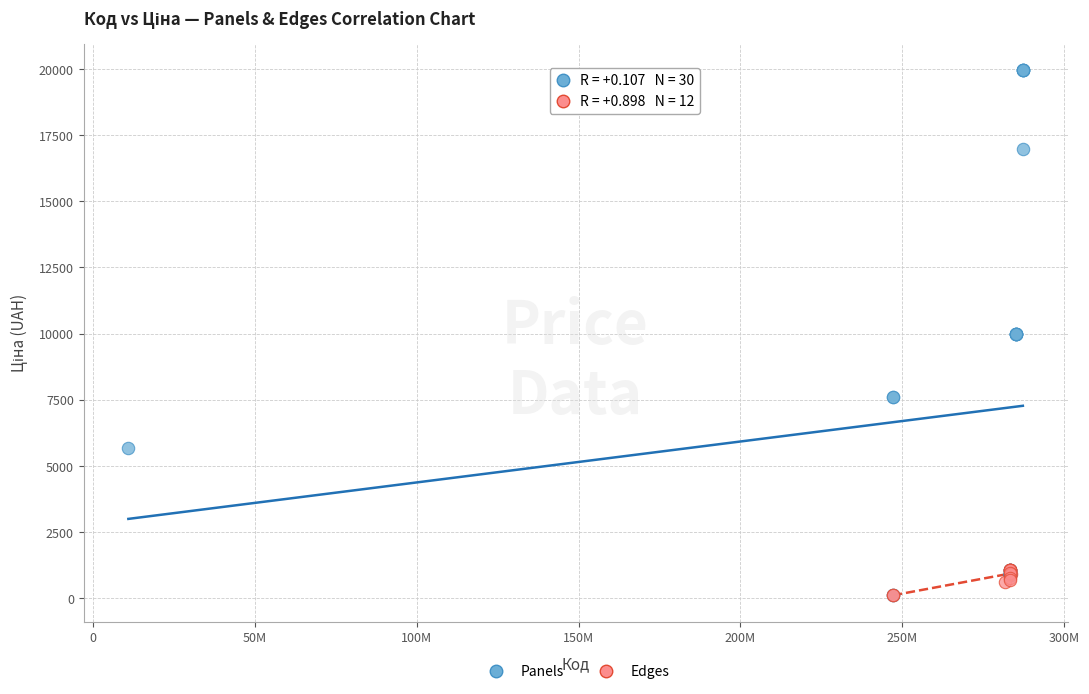

Which series has the widest spread of Y values?

Panels